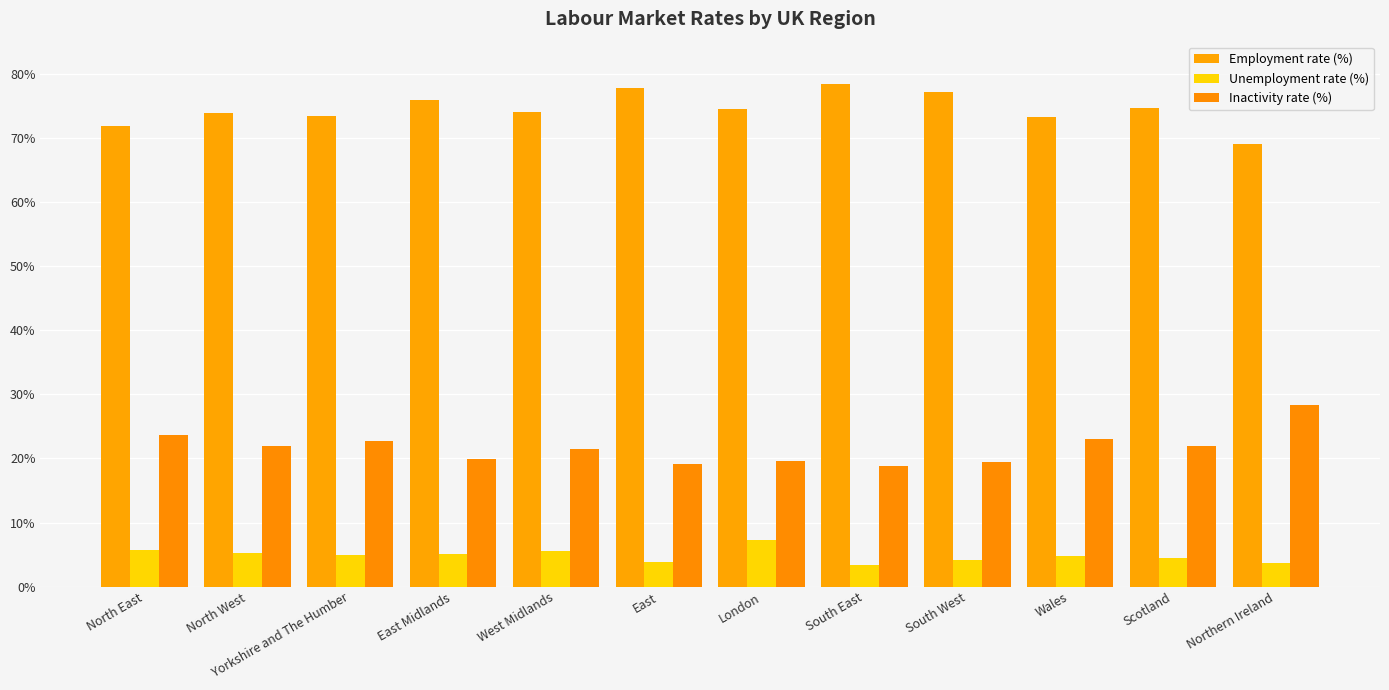

Is it true that Inactivity rate (%) equals 38.3 at Northern Ireland?

False